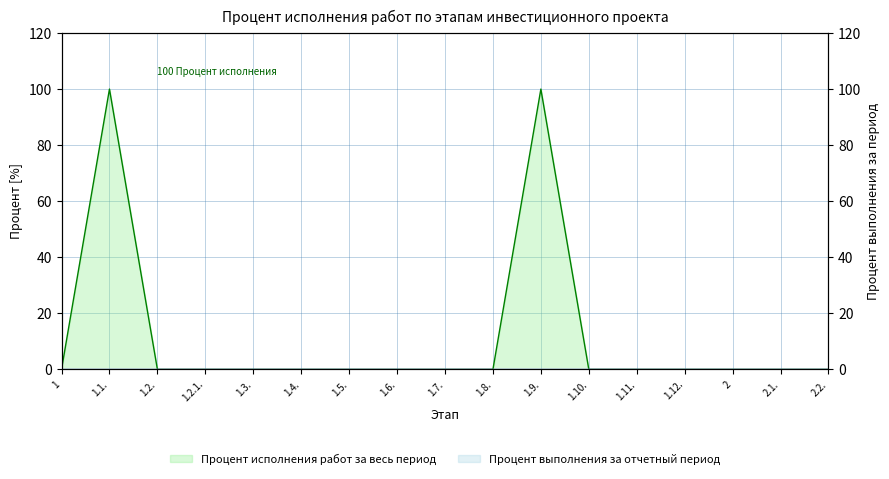

What is the label of the 10th point from the left?

1.8.